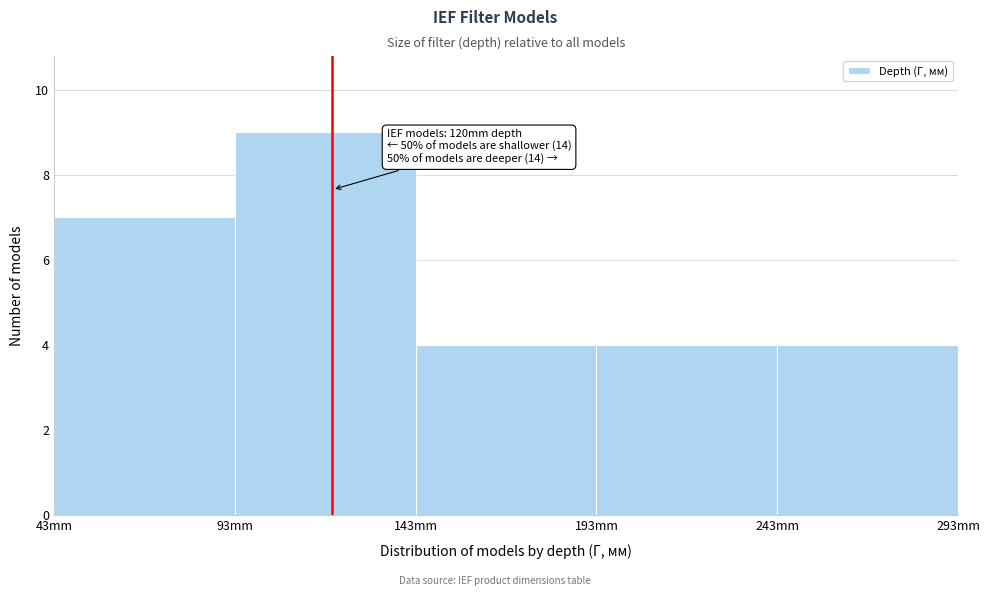

Which range on the x-axis has the tallest bar?

93 to 143